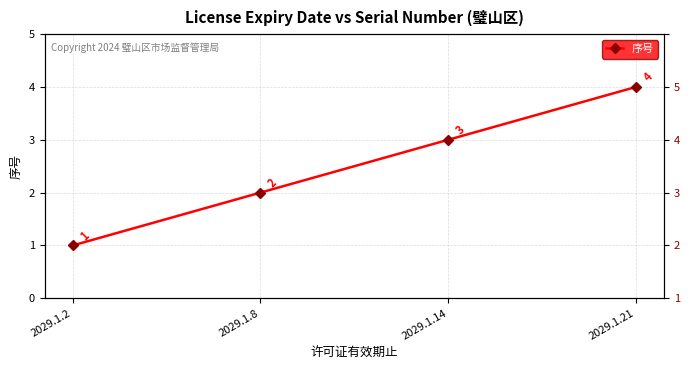

What is the smallest value displayed?

1